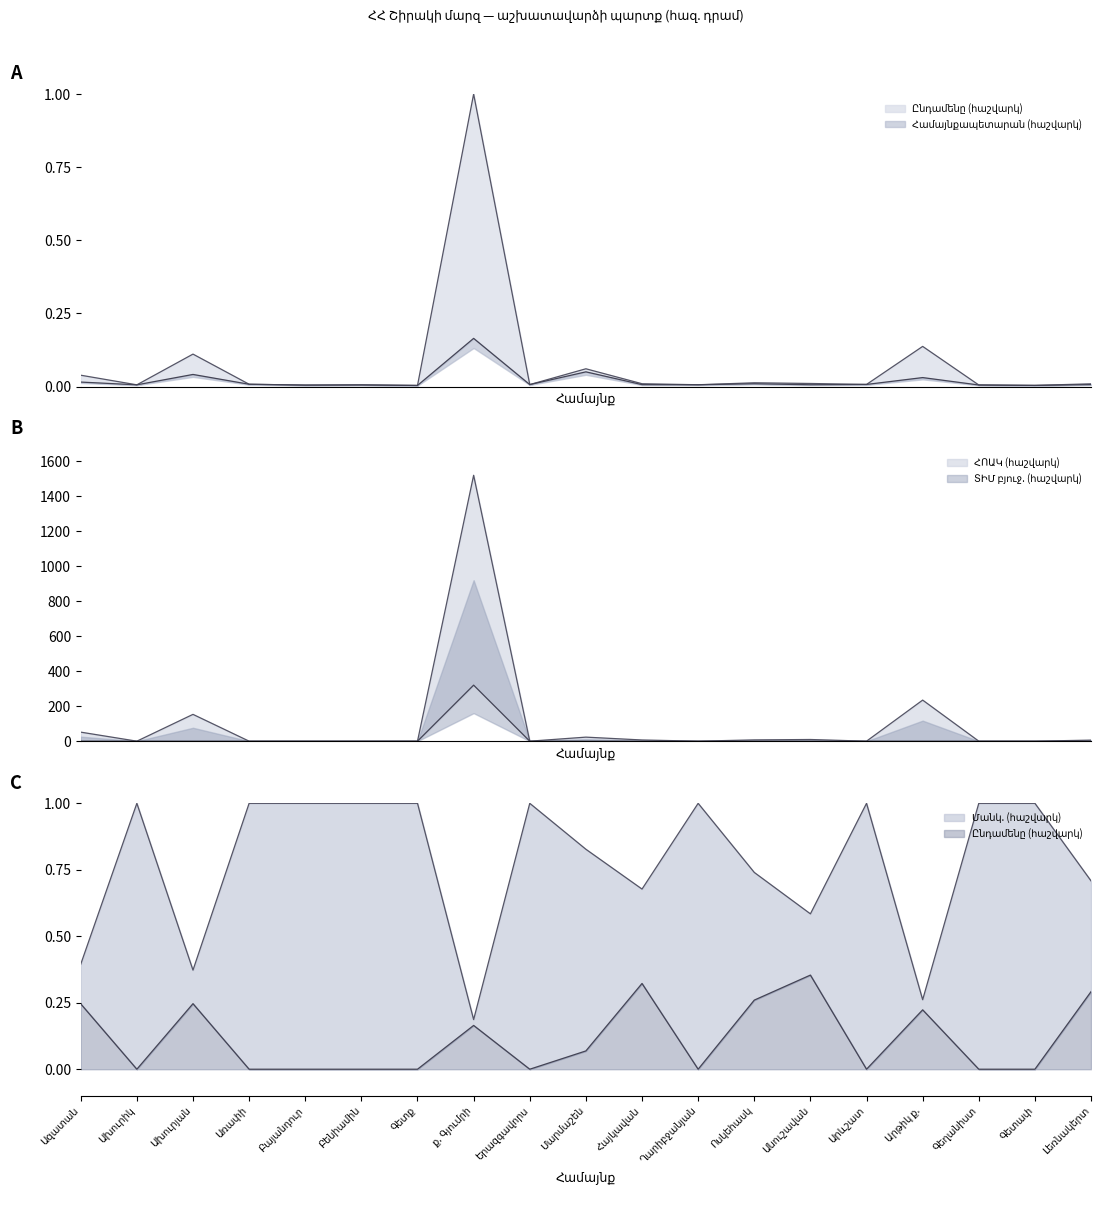

What is the label of the 15th point from the left?

Արևշատ